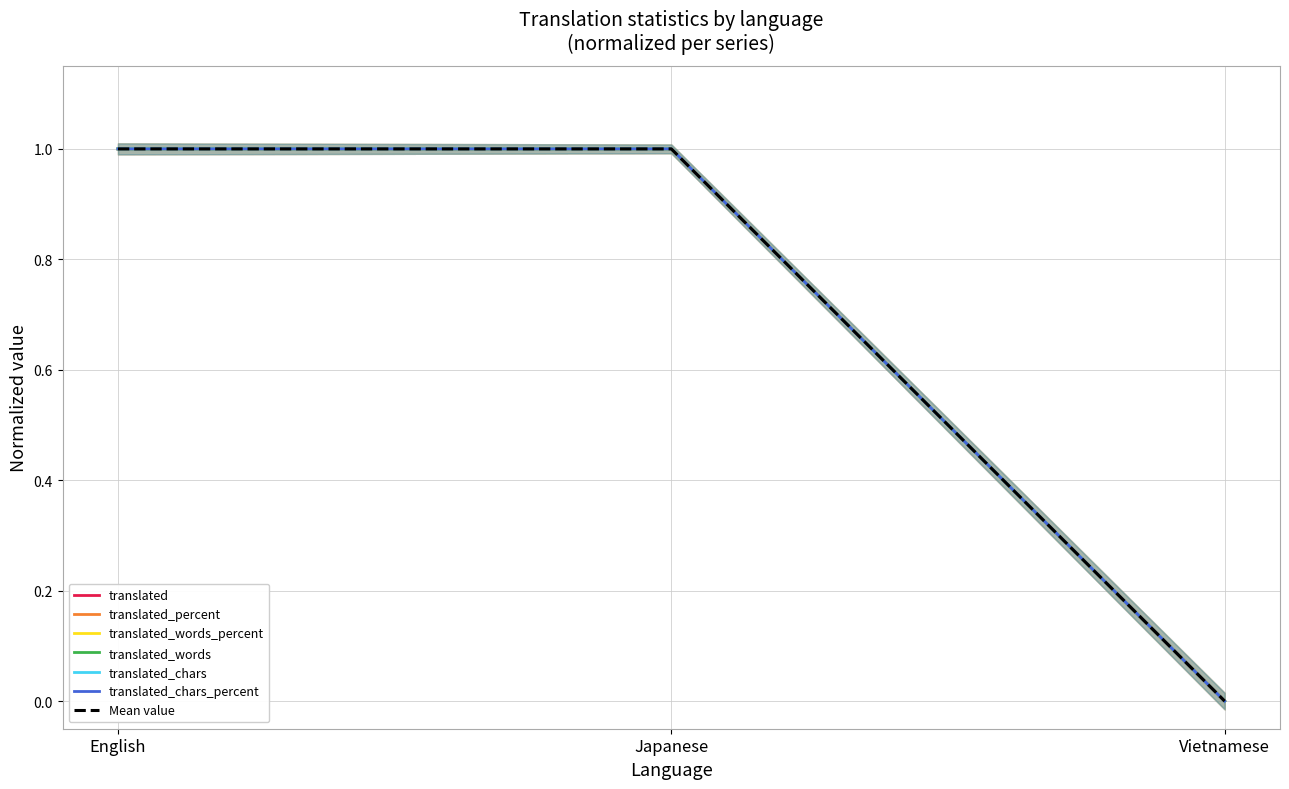

What are all the series names shown in the legend?

translated, translated_percent, translated_words_percent, translated_words, translated_chars, translated_chars_percent